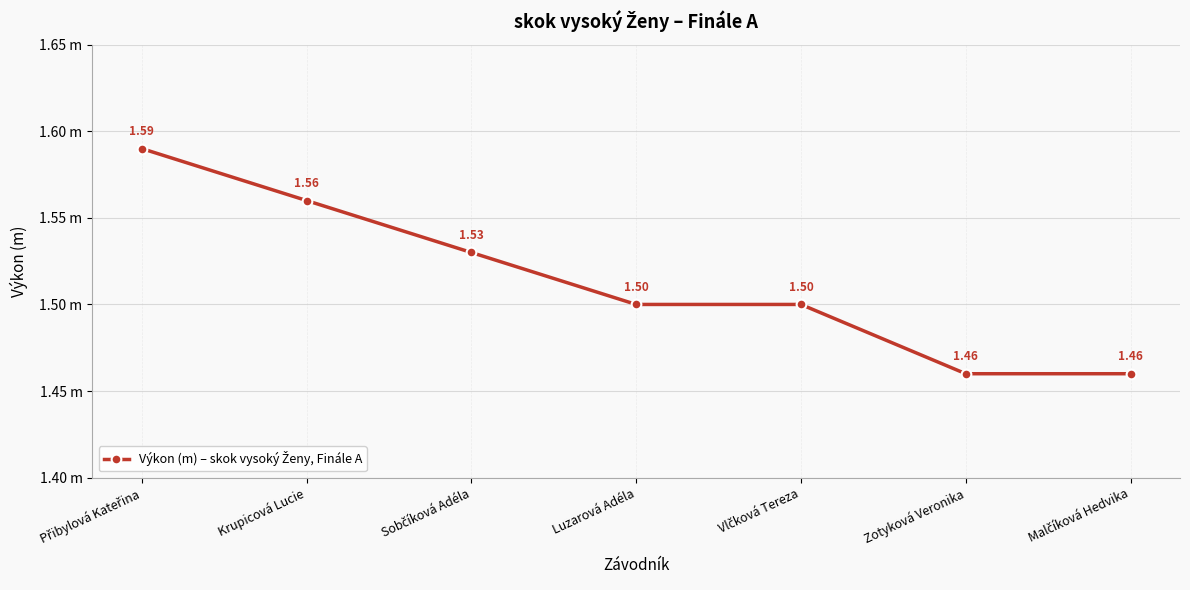

Is this an area chart (filled region under the line)?

No